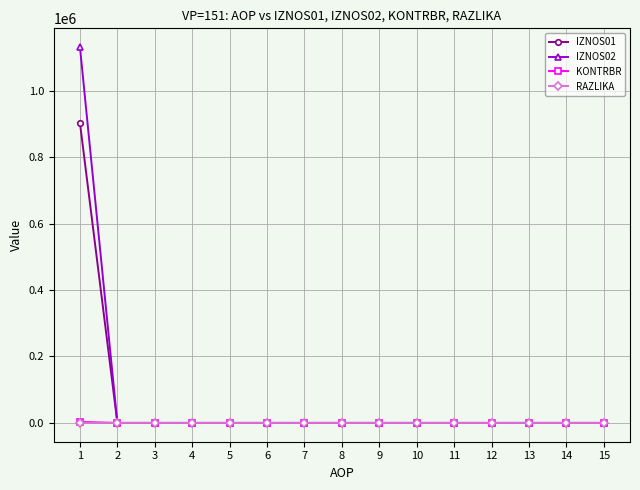

The value of IZNOS02 at 10 is 0.0. True or false?

True